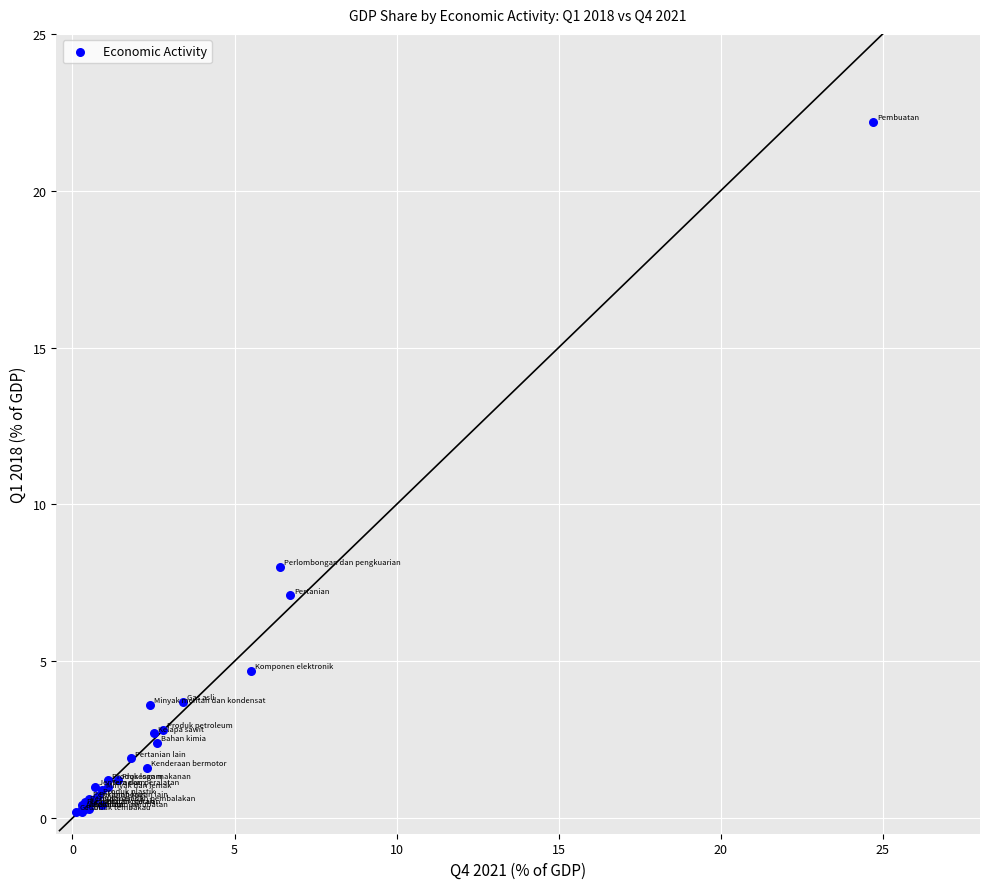

What Y value in the scatter plot is closest to 11?

8.0